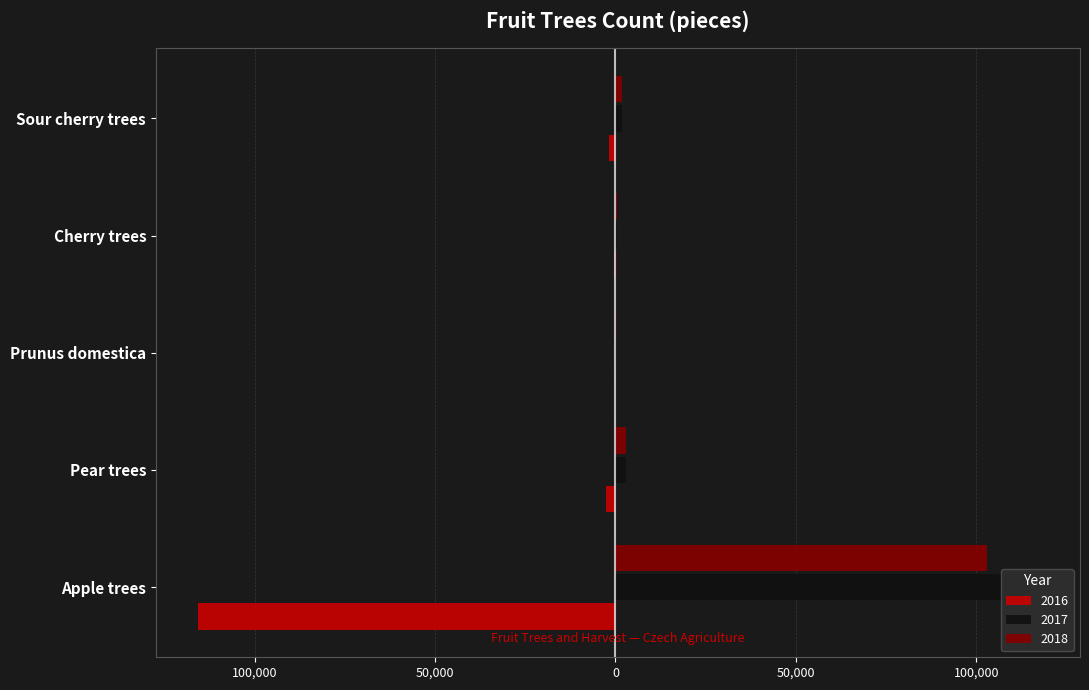

At which label does 2016 first exceed -1809?

Prunus domestica